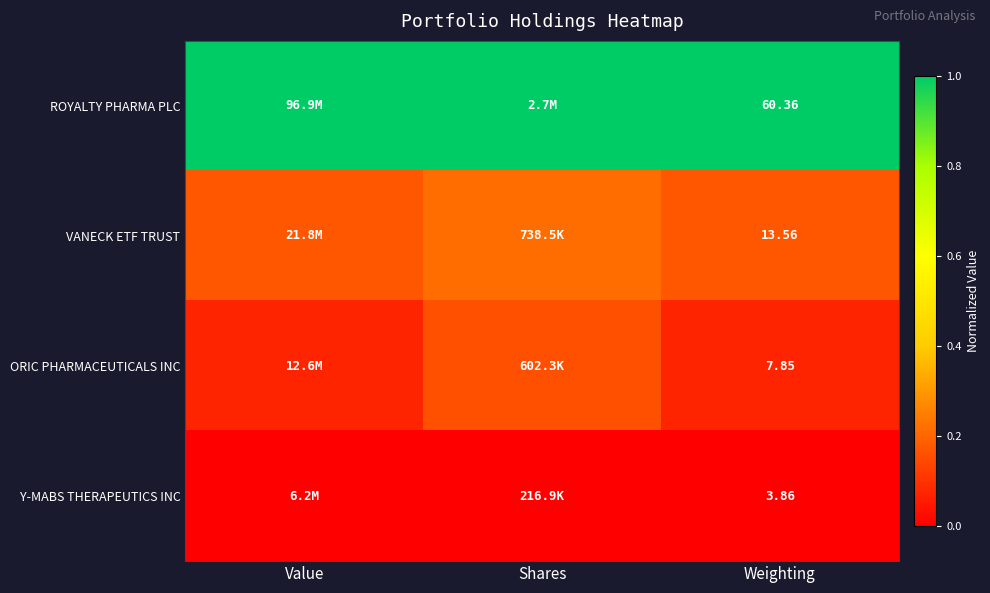

Is the value of ROYALTY PHARMA PLC at Weighting greater than the value of Y-MABS THERAPEUTICS INC at Weighting?

Yes